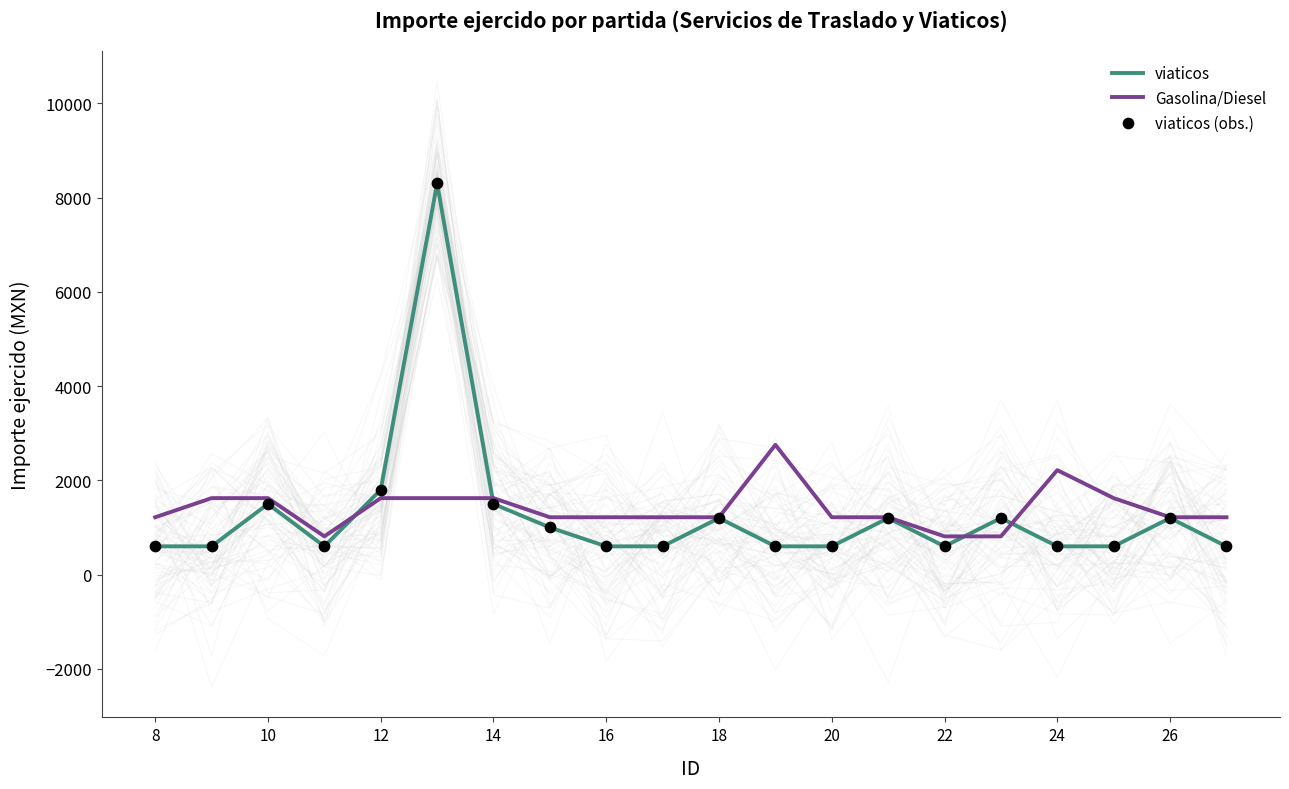

Which series has the largest total across all categories?

Gasolina/Diesel